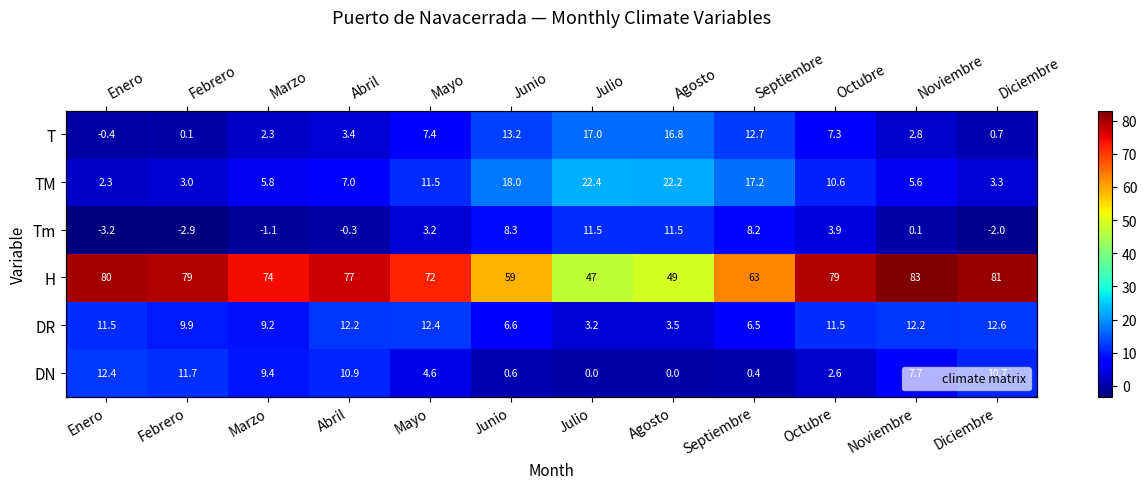

How many values in the H series are below 77?

6